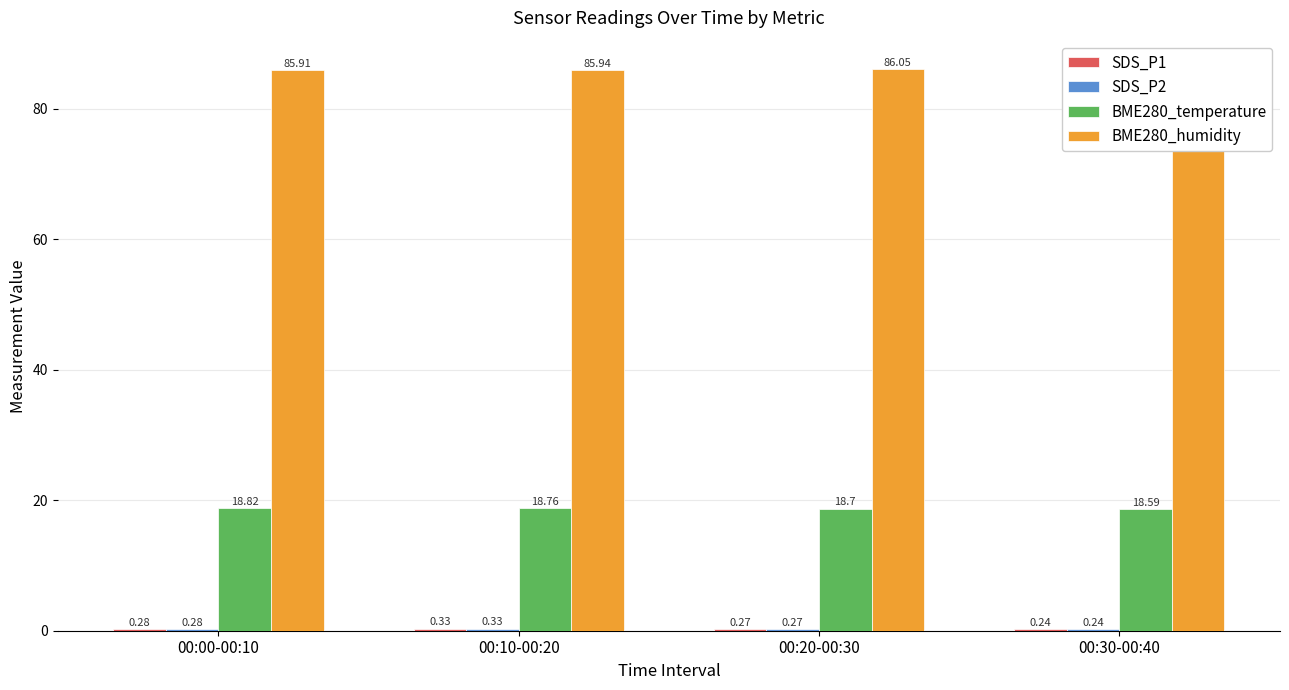

At which category is the sum across all series the highest?

00:10-00:20